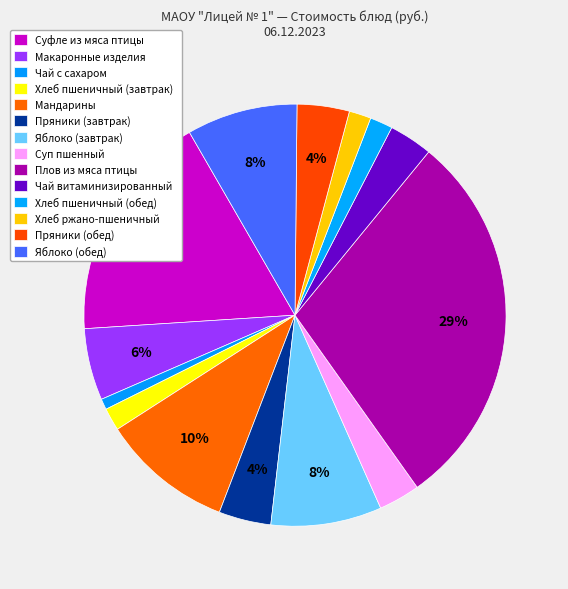

Rank the categories by value from highest to lowest.

Плов из мяса птицы, Суфле из мяса птицы, Мандарины, Яблоко (завтрак), Яблоко (обед), Макаронные изделия, Пряники (завтрак), Пряники (обед), Чай витаминизированный, Суп пшенный, Хлеб пшеничный (завтрак), Хлеб пшеничный (обед), Хлеб ржано-пшеничный, Чай с сахаром